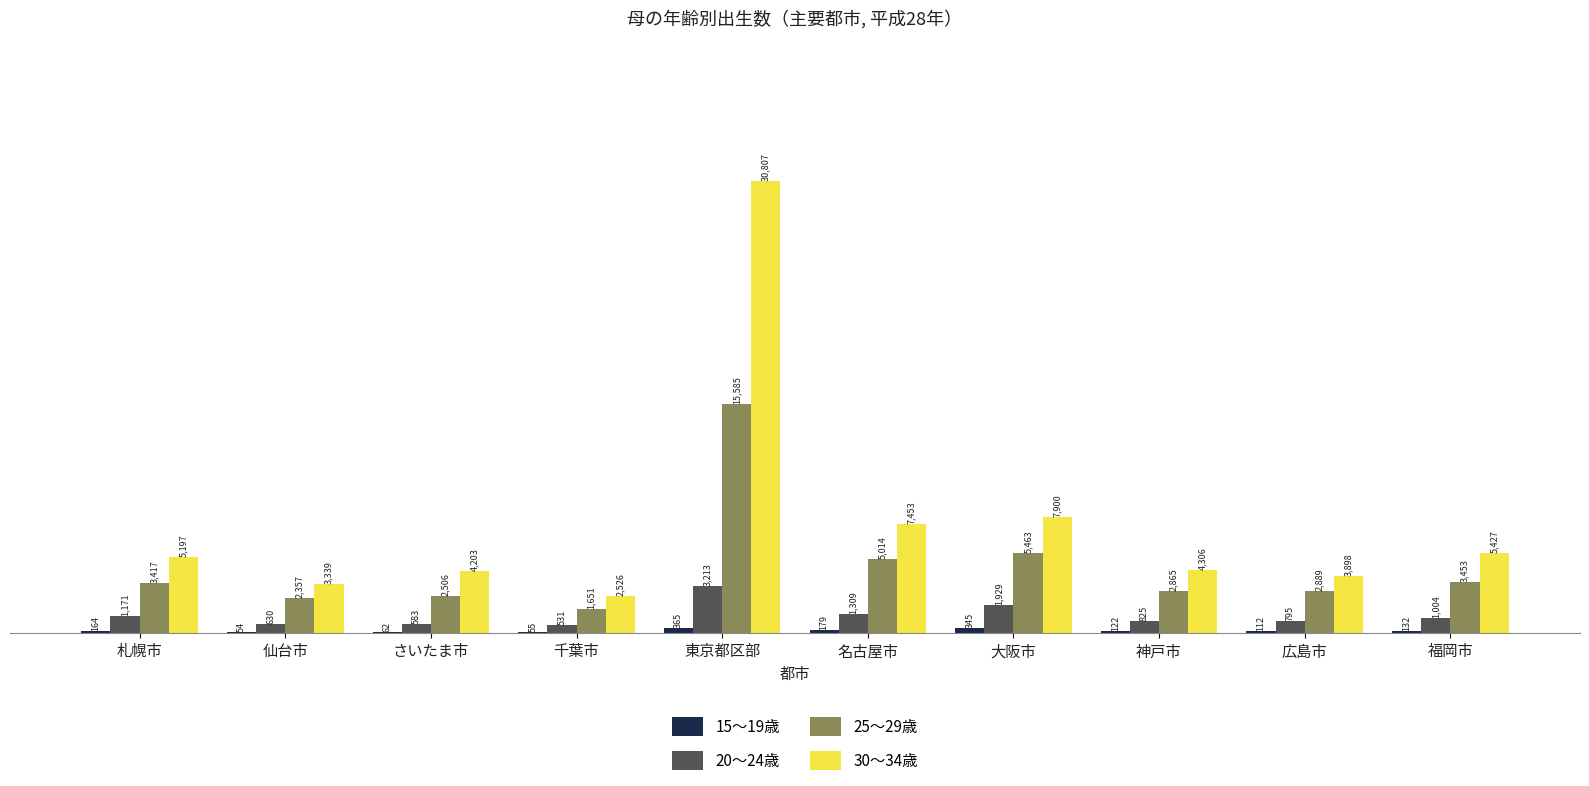

What is the difference between the 20～24歳 values at さいたま市 and 福岡市?

421